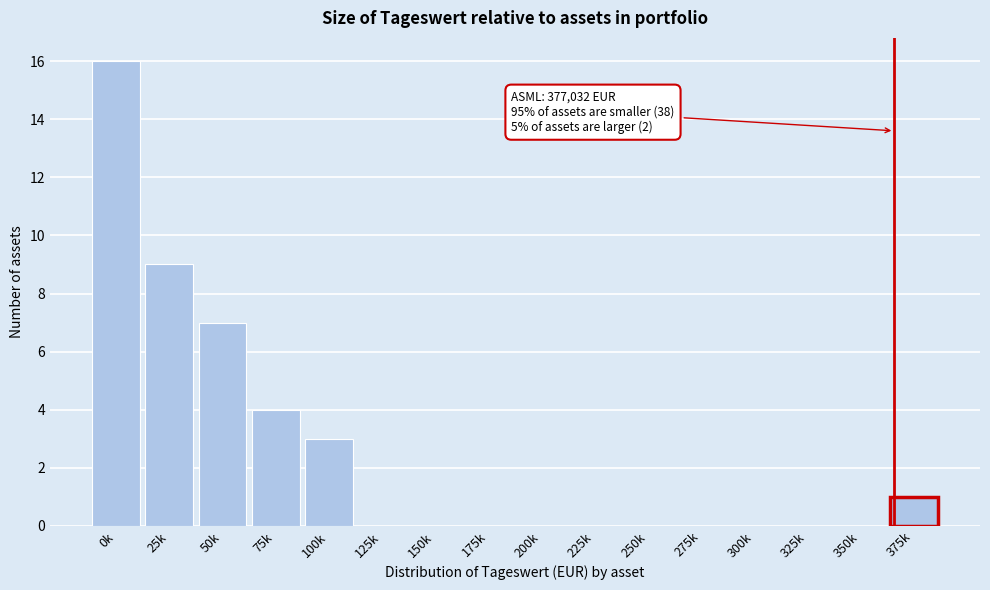

Reading left to right, transcribe all the data shown in this chart.

0k=16	25k=9	50k=7	75k=4	100k=3	125k=0	150k=0	175k=0	200k=0	225k=0	250k=0	275k=0	300k=0	325k=0	350k=0	375k=1